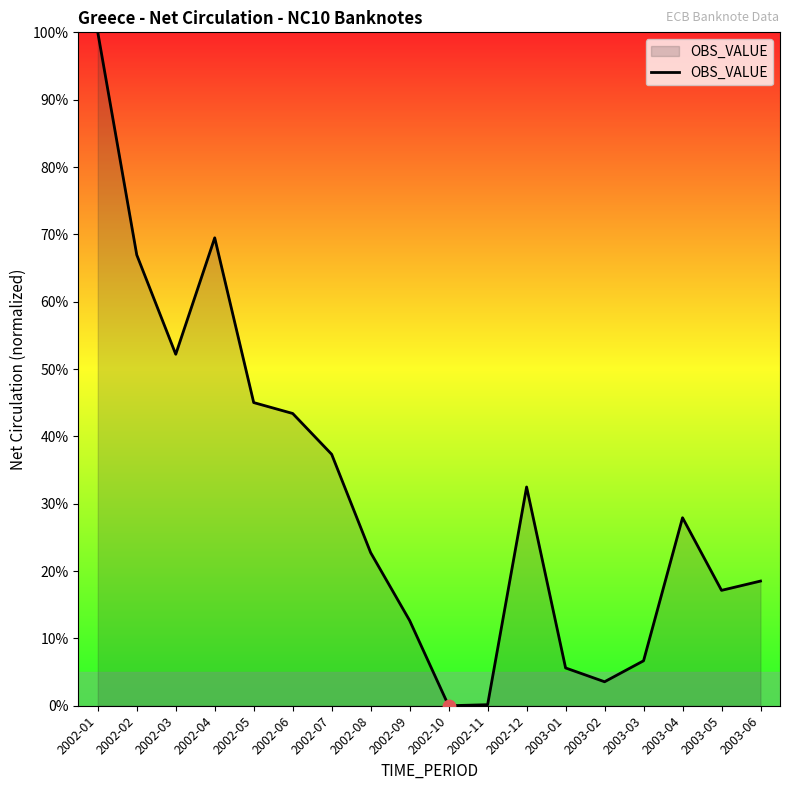

What is the ratio of the value at 2003-05 to the value at 2002-07?

0.5